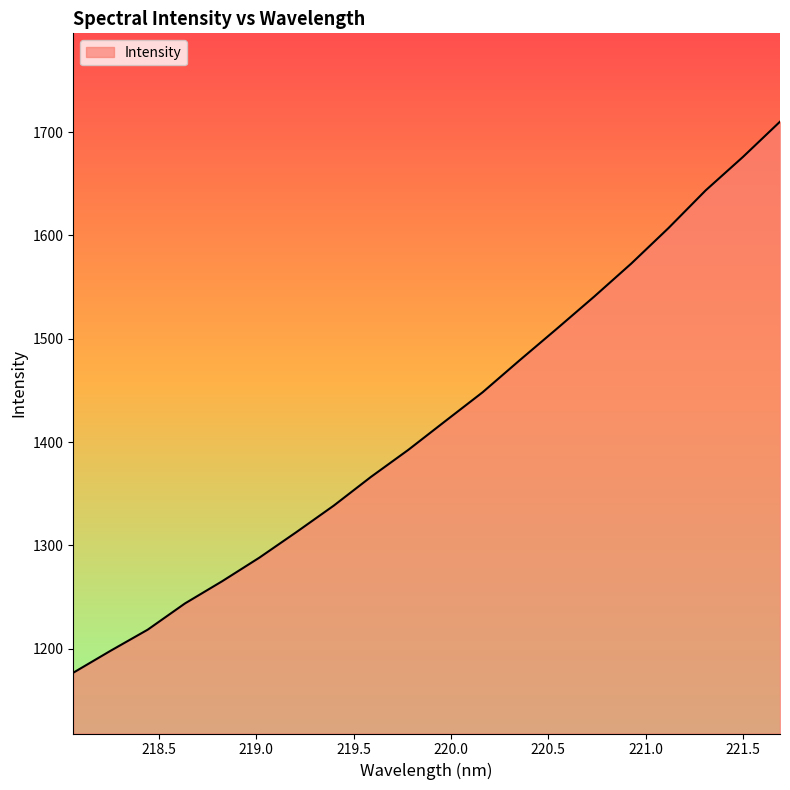

How many lines are shown in the chart?

1